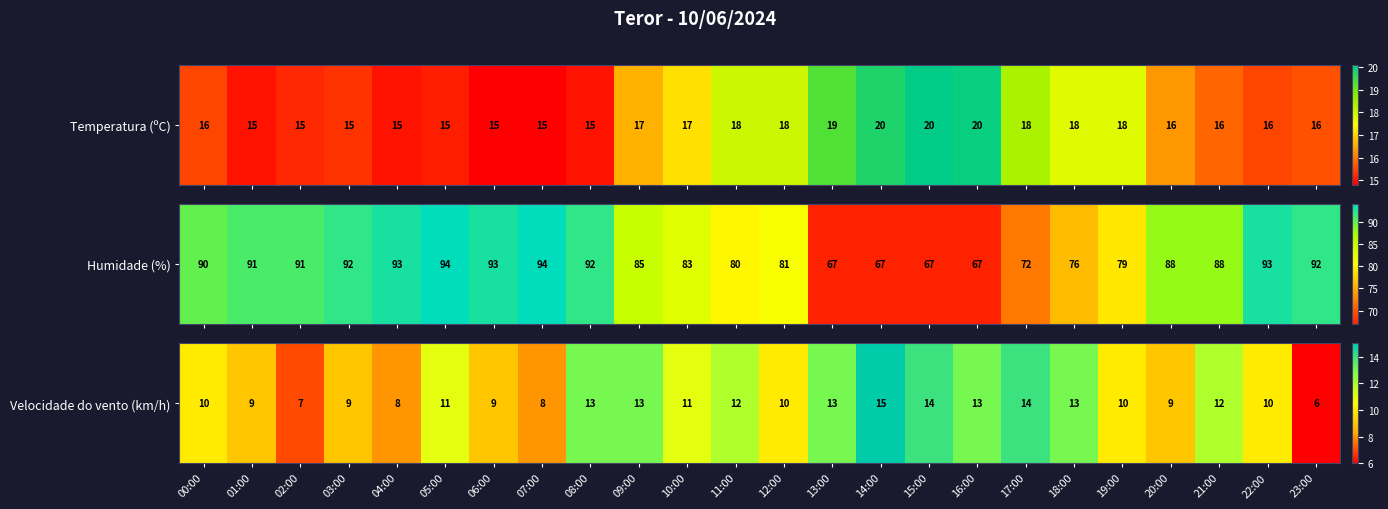

At which label is the value closest to 10?

00:00